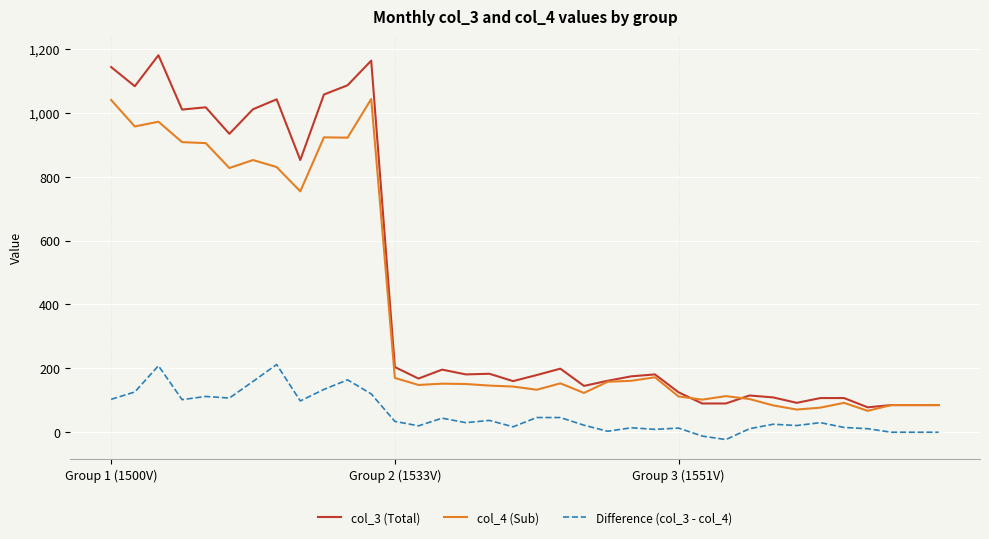

Rank the series by their maximum value, from highest to lowest.

col_3 (Total), col_4 (Sub), Difference (col_3 - col_4)